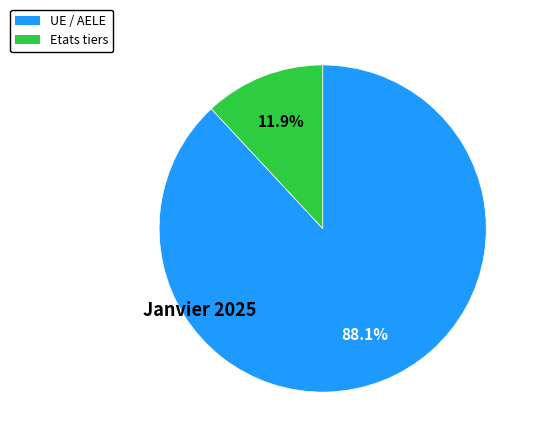

What is the largest slice in the pie chart?

UE / AELE